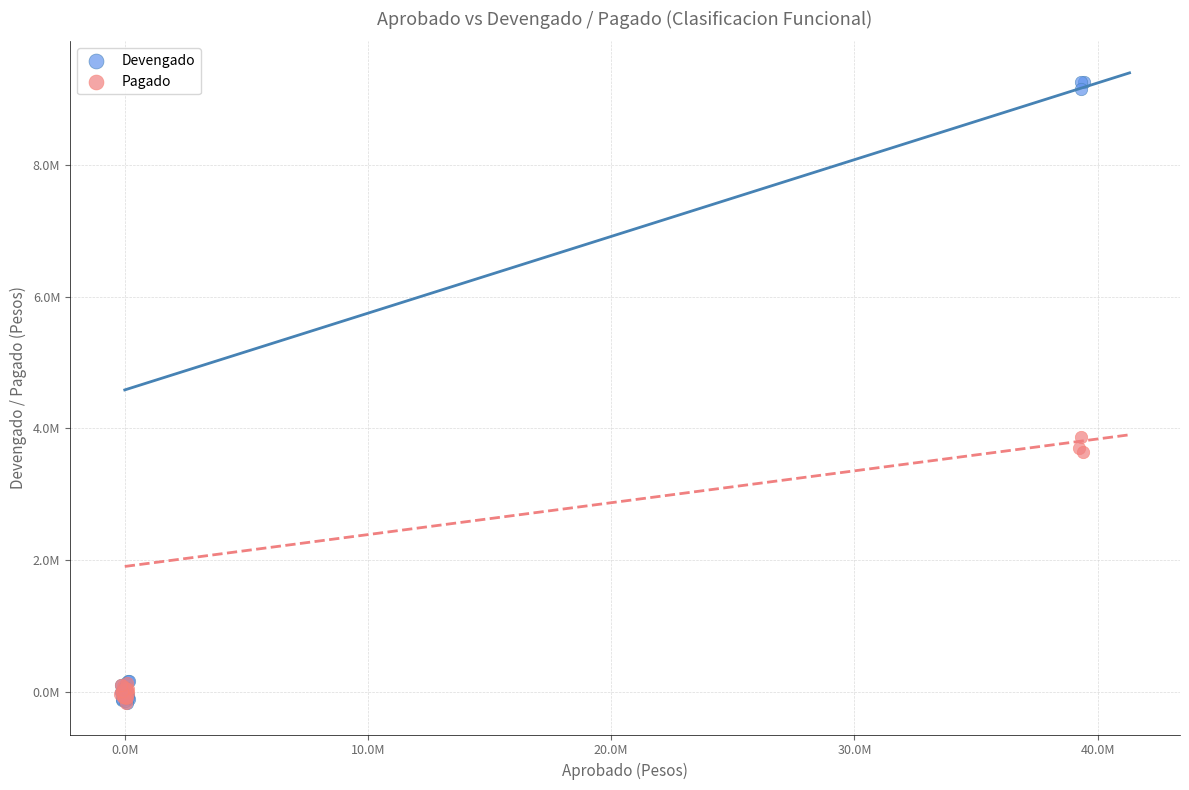

What are all the series names shown in the legend?

Devengado, Pagado